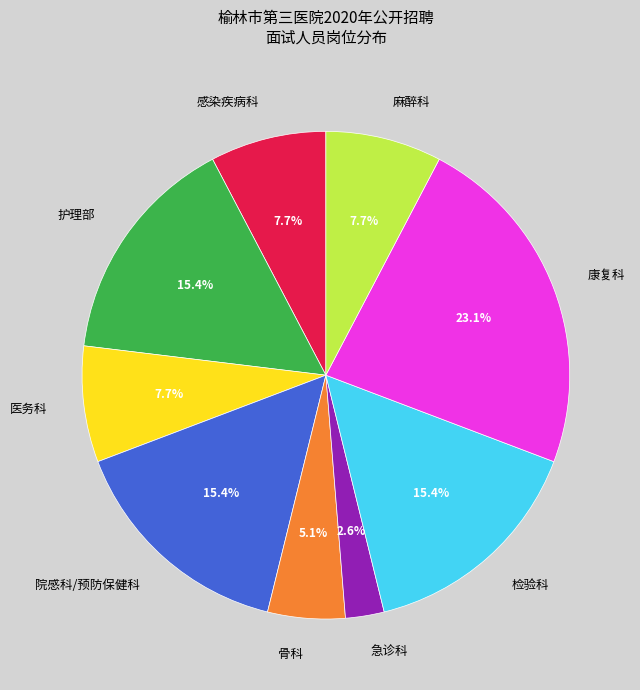

Combined, what portion of the pie is 院感科/预防保健科 and 检验科?

30.8%